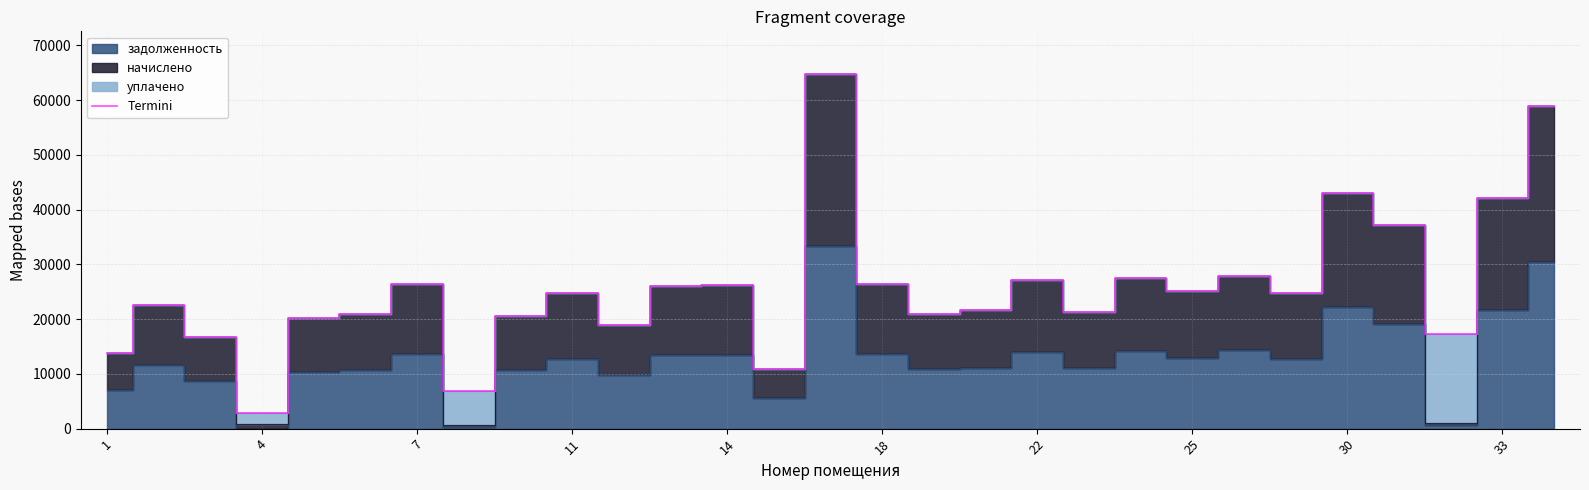

What is the difference between the maximum and second lowest values?

57990.9